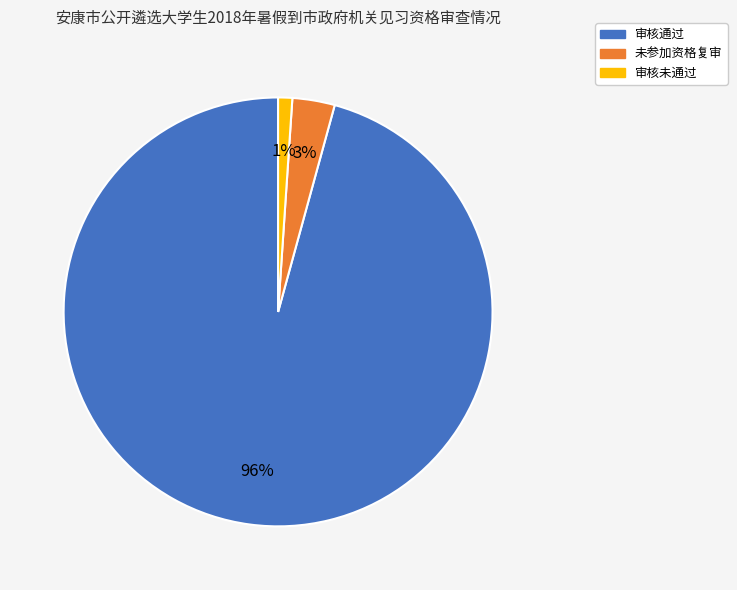

Between 未参加资格复审 and 审核未通过, which is larger?

未参加资格复审